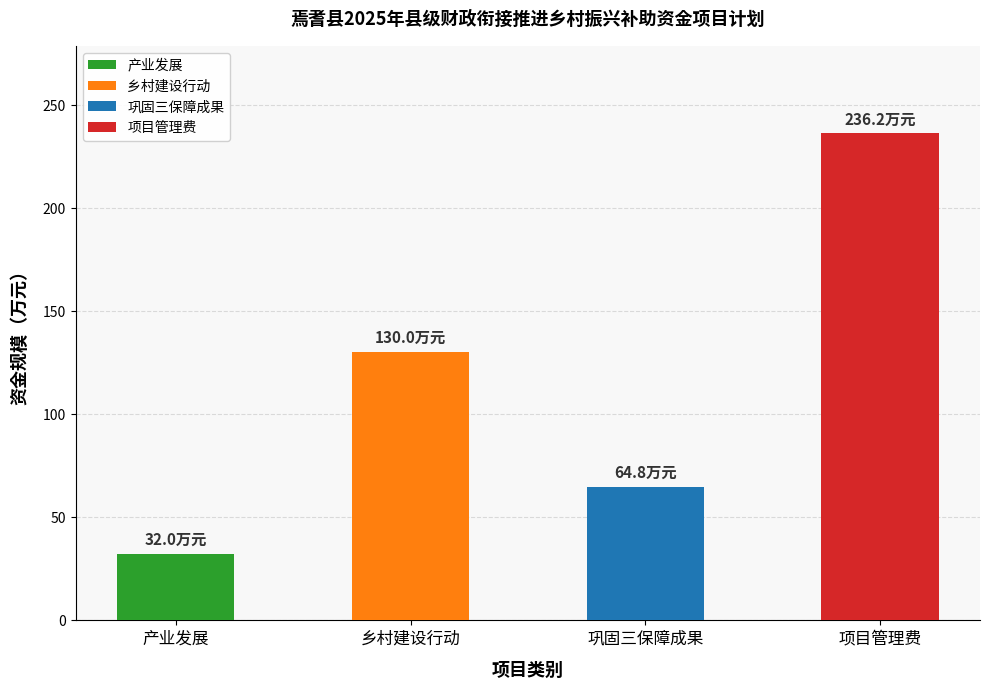

List the labels in order of value, largest first.

项目管理费, 乡村建设行动, 巩固三保障成果, 产业发展